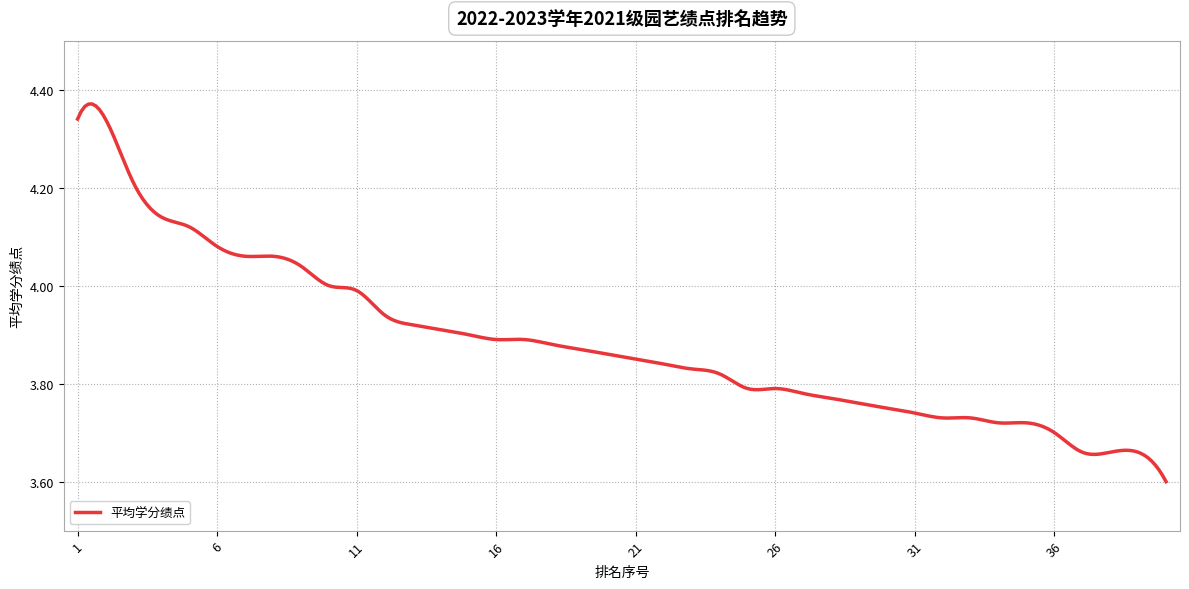

What is the difference between the maximum and minimum values?

0.8